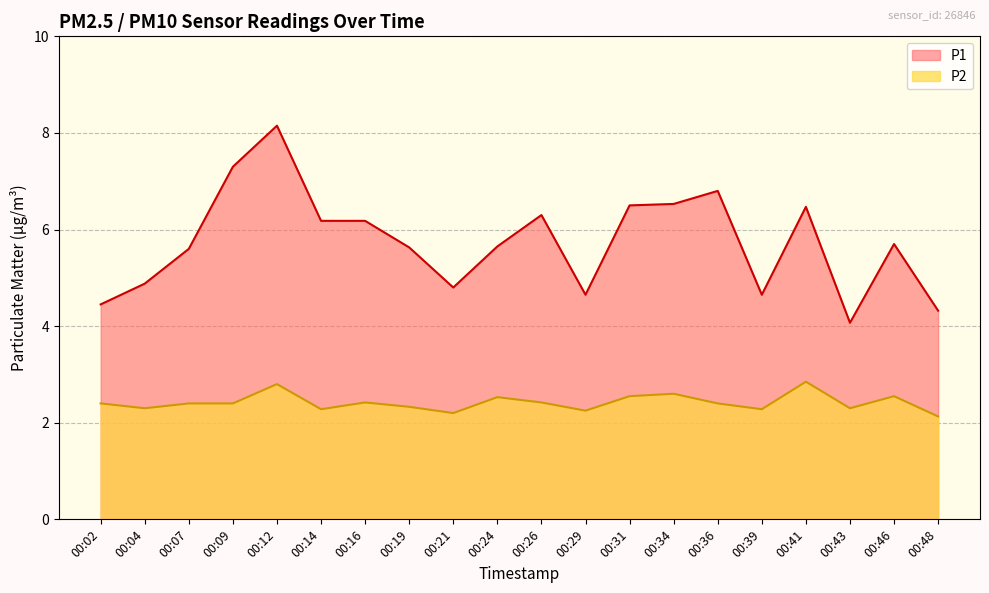

What is the value of the P2 point at the 4th from the left?

2.4